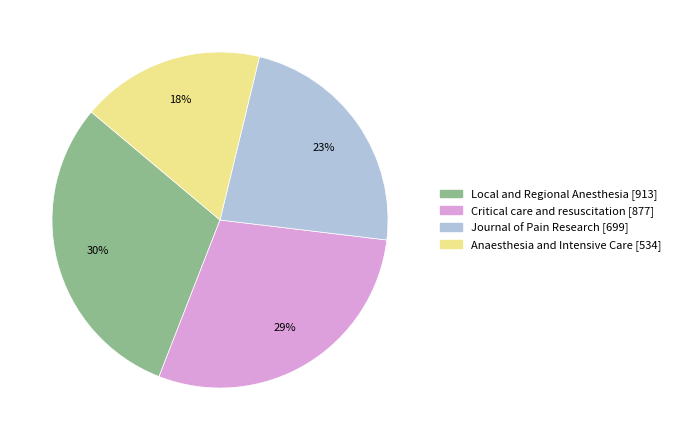

What is the ratio of the value at Journal of Pain Research to the value at Anaesthesia and Intensive Care?

1.3